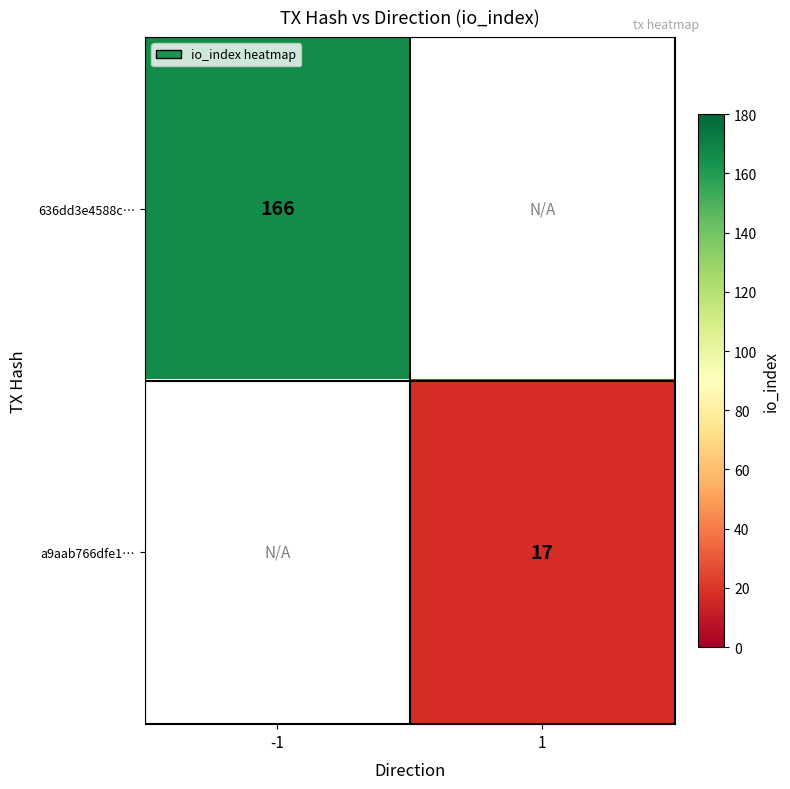

The 636dd3e4588c… series shows 166 at -1. True or false?

True